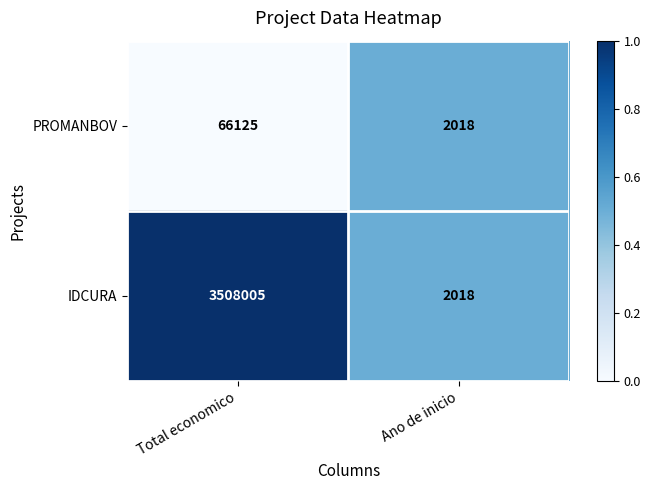

What is the sum of all IDCURA values?

3510023